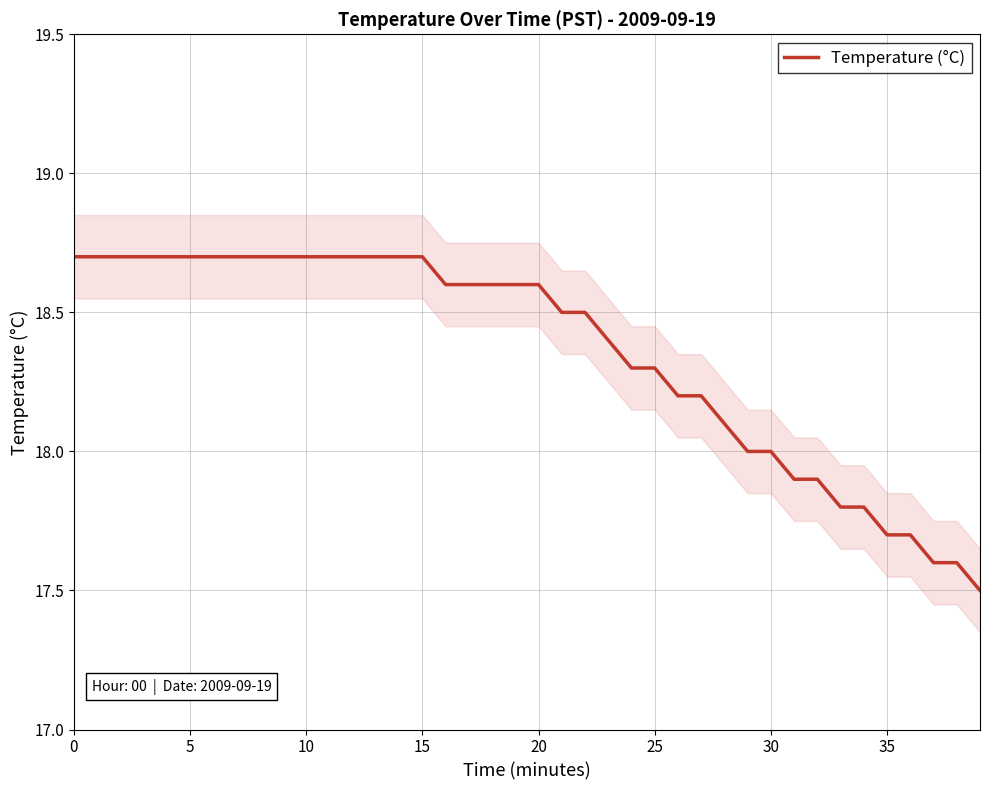

What is the difference between the maximum and minimum values?

1.2